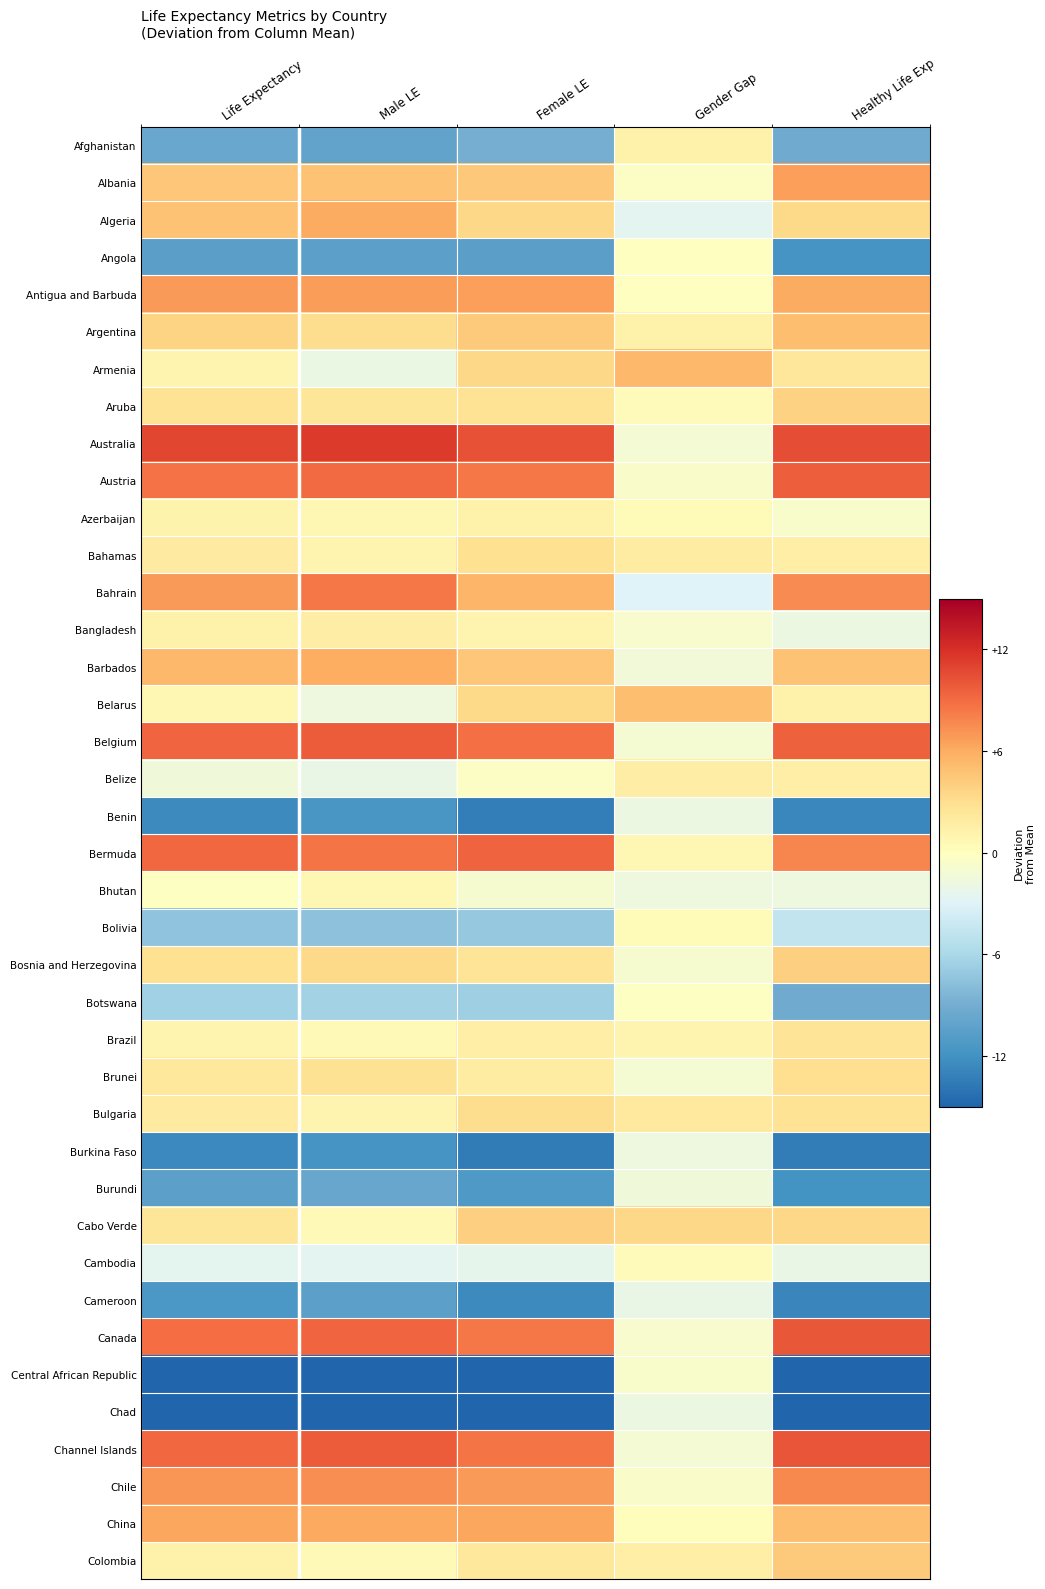

Reading right to left, list all the values displayed in this chart.

Afghanistan: Healthy Life Exp=-9.2	Gender Gap=1.2	Female LE=-8.8	Male LE=-10.0	Life Expectancy=-9.5
Albania: Healthy Life Exp=6.6	Gender Gap=-0.3	Female LE=4.4	Male LE=4.7	Life Expectancy=4.5
Algeria: Healthy Life Exp=3.3	Gender Gap=-2.7	Female LE=3.4	Male LE=6.1	Life Expectancy=4.8
Angola: Healthy Life Exp=-11.7	Gender Gap=-0.1	Female LE=-10.5	Male LE=-10.4	Life Expectancy=-10.4
Antigua and Barbuda: Healthy Life Exp=6.1	Gender Gap=-0.1	Female LE=6.6	Male LE=6.7	Life Expectancy=6.9
Argentina: Healthy Life Exp=5.0	Gender Gap=1.2	Female LE=4.3	Male LE=3.1	Life Expectancy=3.7
Armenia: Healthy Life Exp=2.3	Gender Gap=5.3	Female LE=3.4	Male LE=-1.9	Life Expectancy=1.0
Aruba: Healthy Life Exp=3.8	Gender Gap=0.3	Female LE=2.7	Male LE=2.4	Life Expectancy=2.6
Australia: Healthy Life Exp=10.5	Gender Gap=-1.2	Female LE=10.3	Male LE=11.4	Life Expectancy=10.8
Austria: Healthy Life Exp=9.7	Gender Gap=-0.6	Female LE=8.5	Male LE=9.0	Life Expectancy=8.7
Azerbaijan: Healthy Life Exp=-0.7	Gender Gap=0.4	Female LE=1.2	Male LE=0.8	Life Expectancy=1.1
Bahamas: Healthy Life Exp=1.6	Gender Gap=1.8	Female LE=2.8	Male LE=1.0	Life Expectancy=2.0
Bahrain: Healthy Life Exp=7.5	Gender Gap=-3.0	Female LE=5.5	Male LE=8.5	Life Expectancy=6.9
Bangladesh: Healthy Life Exp=-1.8	Gender Gap=-0.8	Female LE=1.0	Male LE=1.7	Life Expectancy=1.3
Barbados: Healthy Life Exp=4.7	Gender Gap=-1.4	Female LE=4.6	Male LE=5.9	Life Expectancy=5.3
Belarus: Healthy Life Exp=1.2	Gender Gap=5.0	Female LE=3.4	Male LE=-1.7	Life Expectancy=0.7
Belgium: Healthy Life Exp=9.5	Gender Gap=-1.0	Female LE=8.9	Male LE=9.8	Life Expectancy=9.3
Belize: Healthy Life Exp=1.5	Gender Gap=1.7	Female LE=-0.3	Male LE=-2.1	Life Expectancy=-1.4
Benin: Healthy Life Exp=-12.7	Gender Gap=-1.8	Female LE=-13.3	Male LE=-11.5	Life Expectancy=-12.4
Bermuda: Healthy Life Exp=7.7	Gender Gap=0.8	Female LE=9.5	Male LE=8.7	Life Expectancy=9.2
Bhutan: Healthy Life Exp=-1.7	Gender Gap=-1.7	Female LE=-0.9	Male LE=0.8	Life Expectancy=-0.1
Bolivia: Healthy Life Exp=-4.6	Gender Gap=0.4	Female LE=-7.1	Male LE=-7.5	Life Expectancy=-7.4
Bosnia and Herzegovina: Healthy Life Exp=3.9	Gender Gap=-0.9	Female LE=2.5	Male LE=3.4	Life Expectancy=2.9
Botswana: Healthy Life Exp=-9.2	Gender Gap=-0.2	Female LE=-6.6	Male LE=-6.4	Life Expectancy=-6.5
Brazil: Healthy Life Exp=2.5	Gender Gap=1.0	Female LE=1.6	Male LE=0.5	Life Expectancy=1.0
Brunei: Healthy Life Exp=3.0	Gender Gap=-1.0	Female LE=1.8	Male LE=2.7	Life Expectancy=2.2
Bulgaria: Healthy Life Exp=2.7	Gender Gap=2.0	Female LE=3.1	Male LE=1.0	Life Expectancy=2.0
Burkina Faso: Healthy Life Exp=-13.4	Gender Gap=-1.7	Female LE=-13.5	Male LE=-11.8	Life Expectancy=-12.6
Burundi: Healthy Life Exp=-11.9	Gender Gap=-1.5	Female LE=-11.2	Male LE=-9.7	Life Expectancy=-10.4
Cabo Verde: Healthy Life Exp=3.5	Gender Gap=3.5	Female LE=4.0	Male LE=0.5	Life Expectancy=2.3
Cambodia: Healthy Life Exp=-2.0	Gender Gap=0.2	Female LE=-2.4	Male LE=-2.7	Life Expectancy=-2.5
Cameroon: Healthy Life Exp=-12.8	Gender Gap=-2.1	Female LE=-12.5	Male LE=-10.4	Life Expectancy=-11.4
Canada: Healthy Life Exp=10.0	Gender Gap=-0.8	Female LE=8.6	Male LE=9.3	Life Expectancy=8.9
Central African Republic: Healthy Life Exp=-21.2	Gender Gap=-0.7	Female LE=-18.2	Male LE=-17.5	Life Expectancy=-17.9
Chad: Healthy Life Exp=-20.6	Gender Gap=-1.8	Female LE=-20.3	Male LE=-18.5	Life Expectancy=-19.4
Channel Islands: Healthy Life Exp=10.1	Gender Gap=-1.1	Female LE=8.6	Male LE=9.7	Life Expectancy=9.2
Chile: Healthy Life Exp=7.7	Gender Gap=-0.5	Female LE=6.9	Male LE=7.4	Life Expectancy=7.1
China: Healthy Life Exp=4.9	Gender Gap=0.1	Female LE=6.3	Male LE=6.2	Life Expectancy=6.2
Colombia: Healthy Life Exp=4.3	Gender Gap=1.6	Female LE=2.1	Male LE=0.5	Life Expectancy=1.3